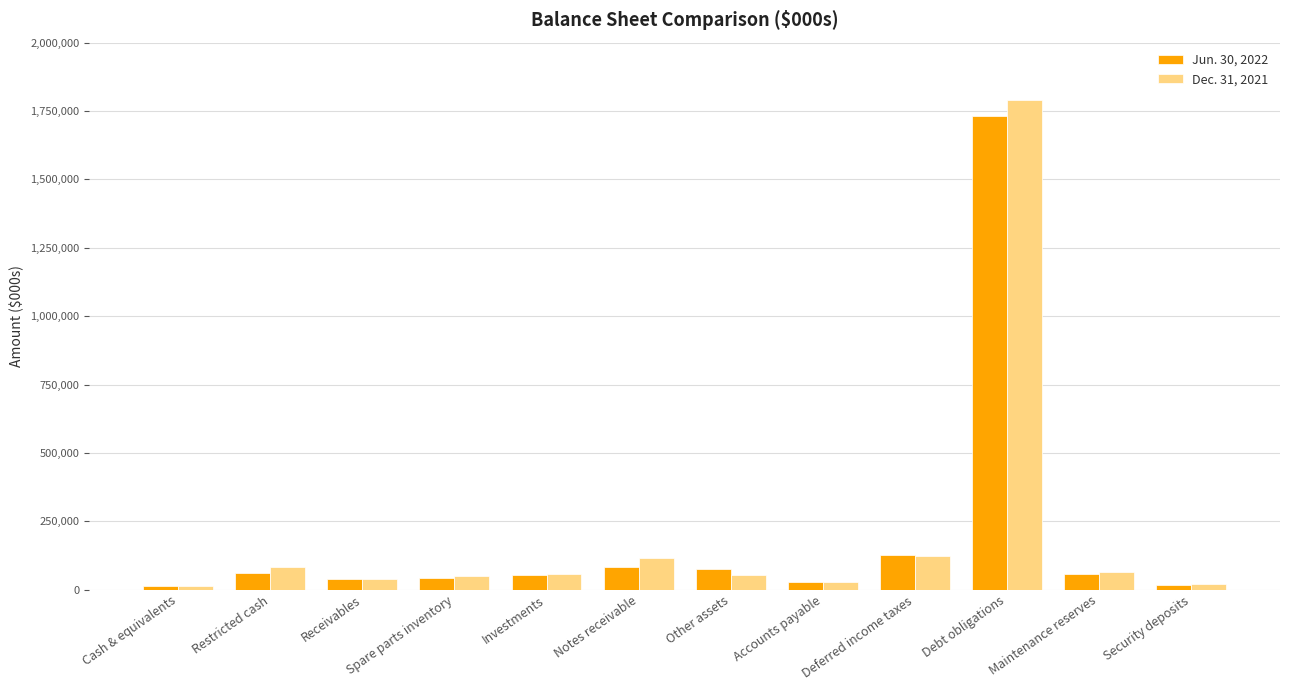

Is the value of Dec. 31, 2021 at Notes receivable greater than the value of Jun. 30, 2022 at Restricted cash?

Yes